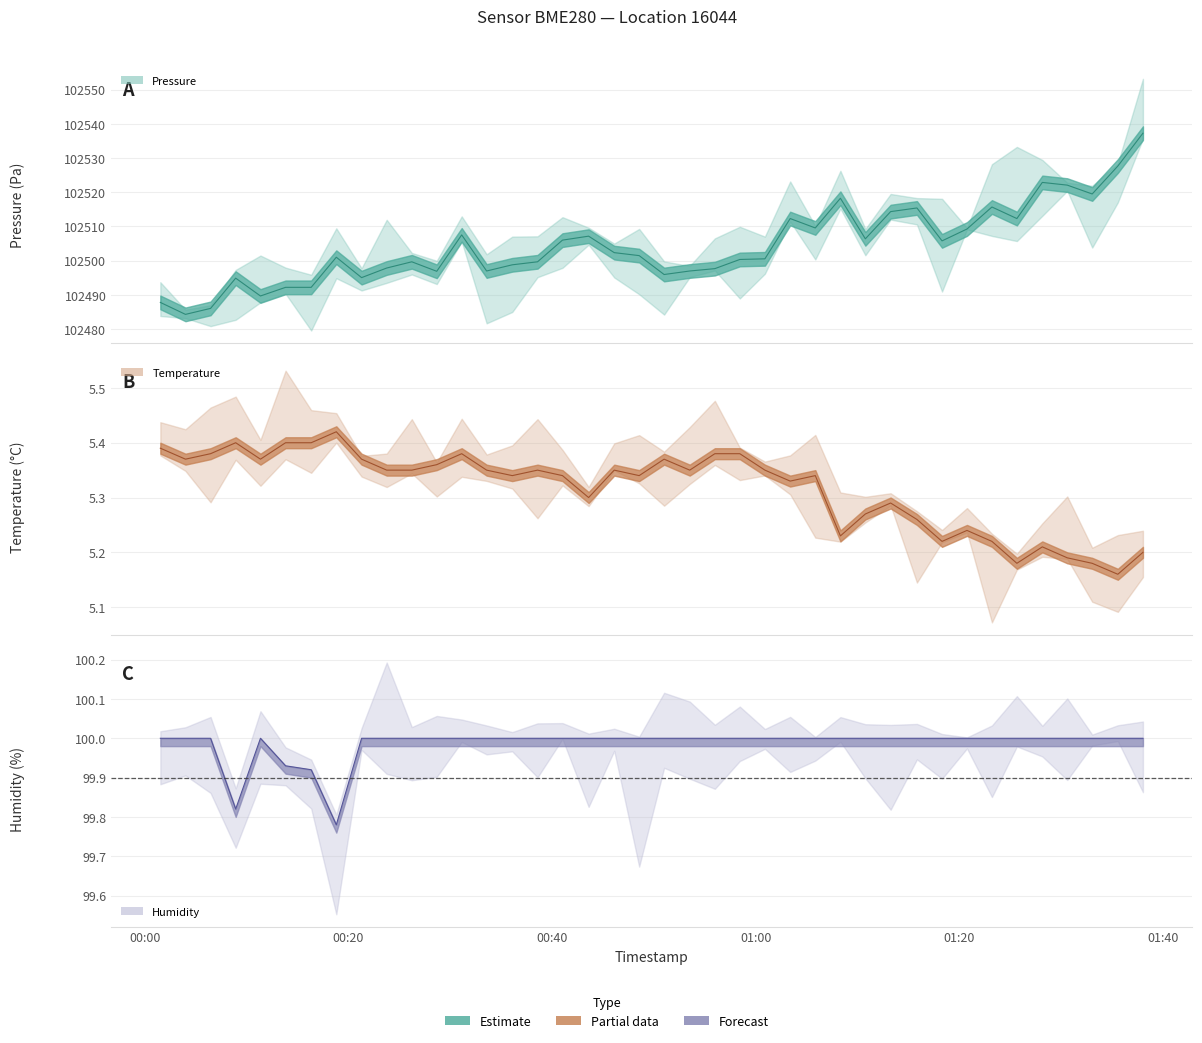

What is the maximum value shown in the chart?

102537.3